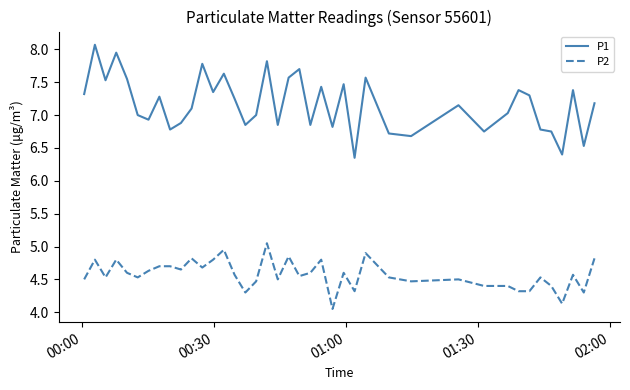

Which series has the largest total across all categories?

P1